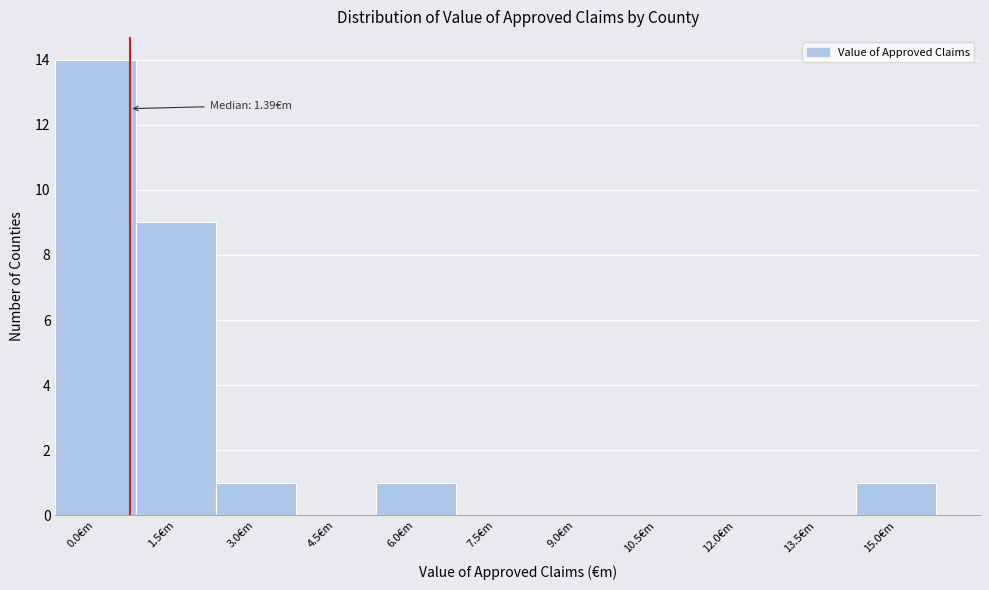

Reading right to left, what are all the values shown in this chart?

15.0€m=1	13.5€m=0	12.0€m=0	10.5€m=0	9.0€m=0	7.5€m=0	6.0€m=1	4.5€m=0	3.0€m=1	1.5€m=9	0.0€m=14